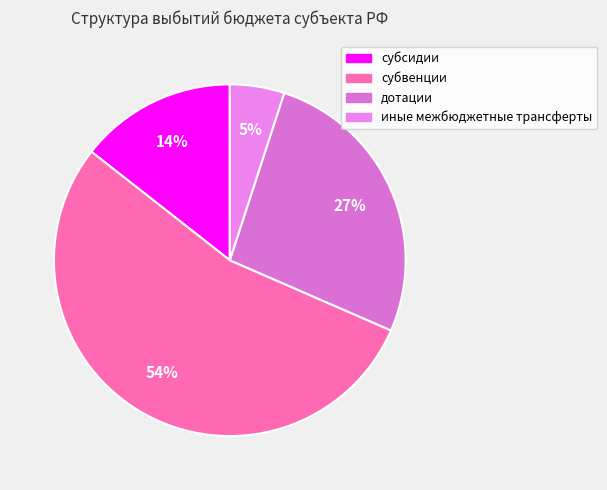

Count the number of slices in the pie.

4